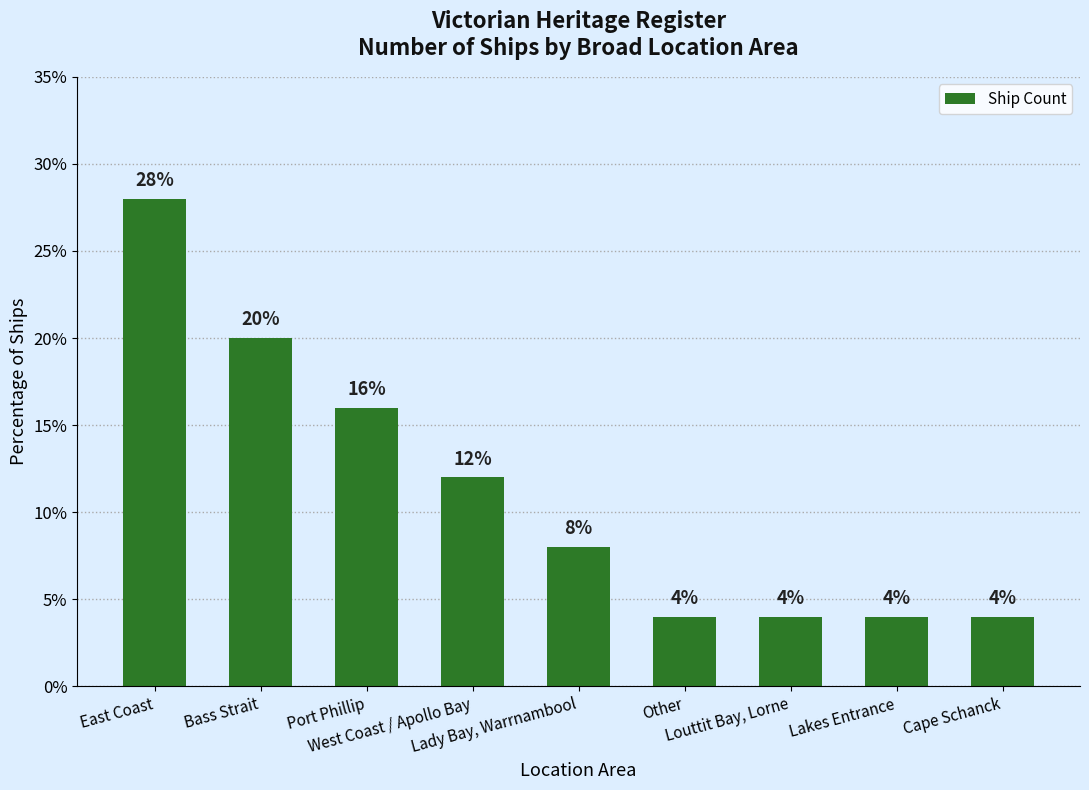

The value at Bass Strait is 20.0. True or false?

True